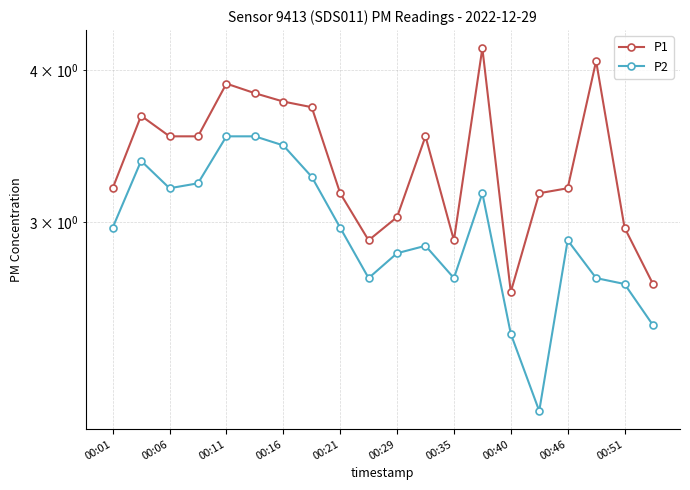

What is the total value across all series at 17?

6.8